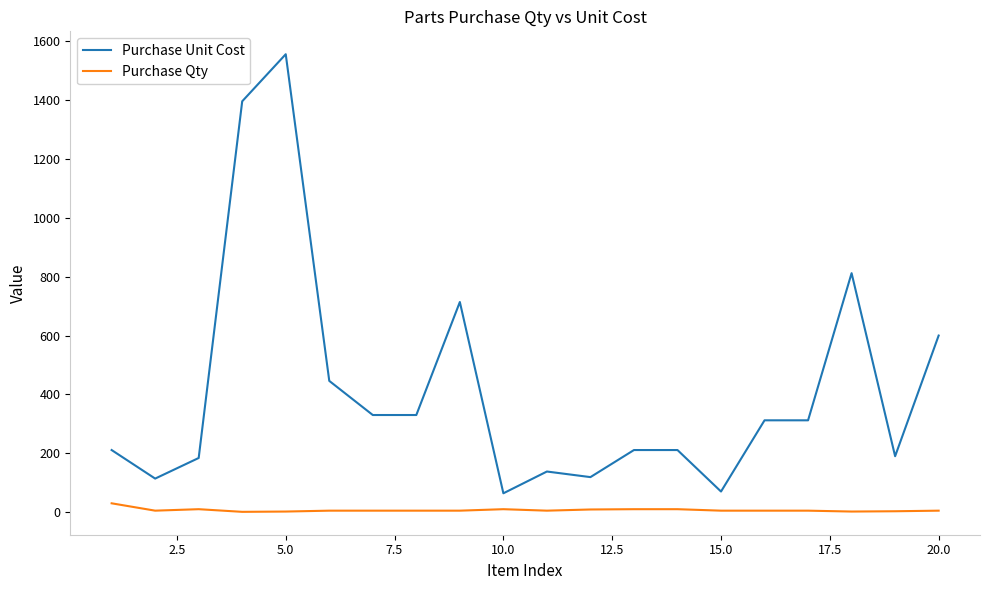

True or false: Purchase Qty and Purchase Unit Cost cross at least once.

False